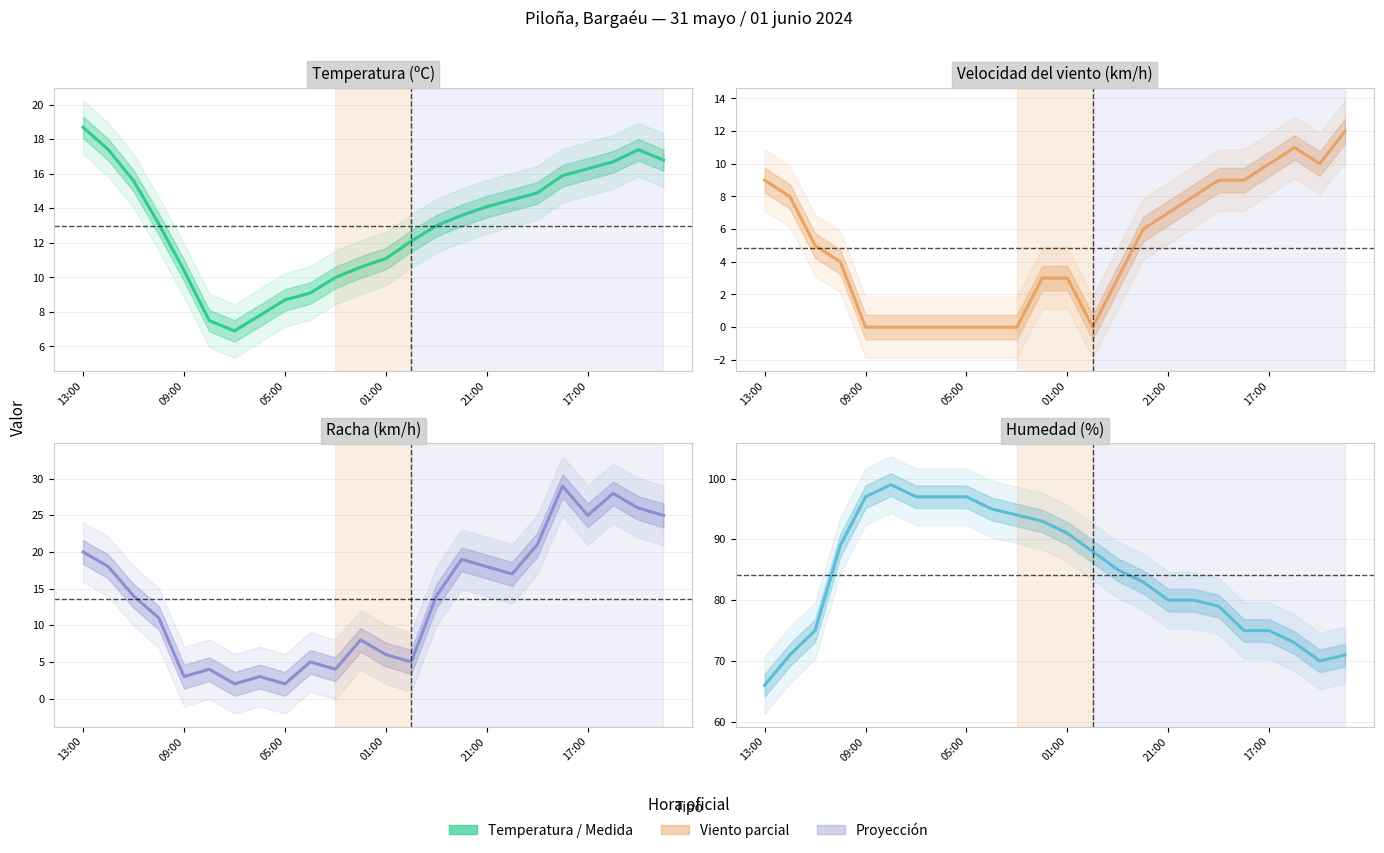

How many interior local valleys does the Humedad (%) series have?

1